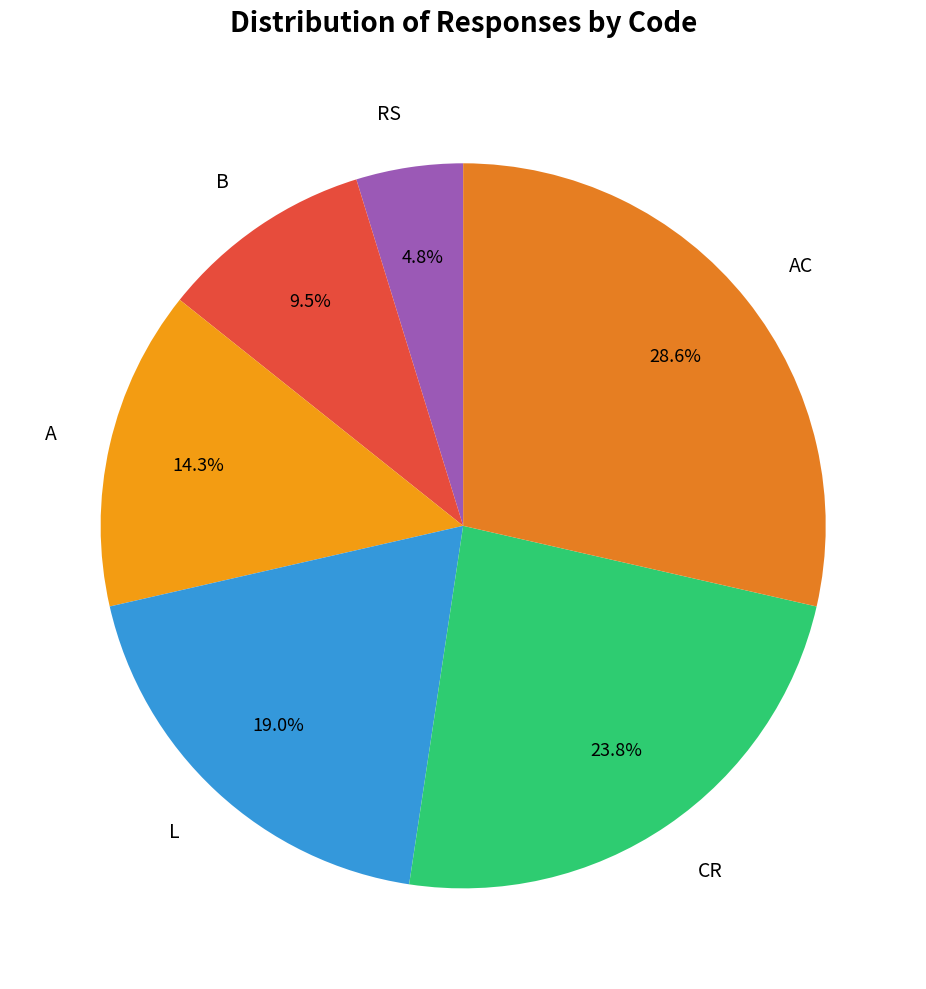

To the nearest percent, what is the difference between the RS and L slice percentages?

14%